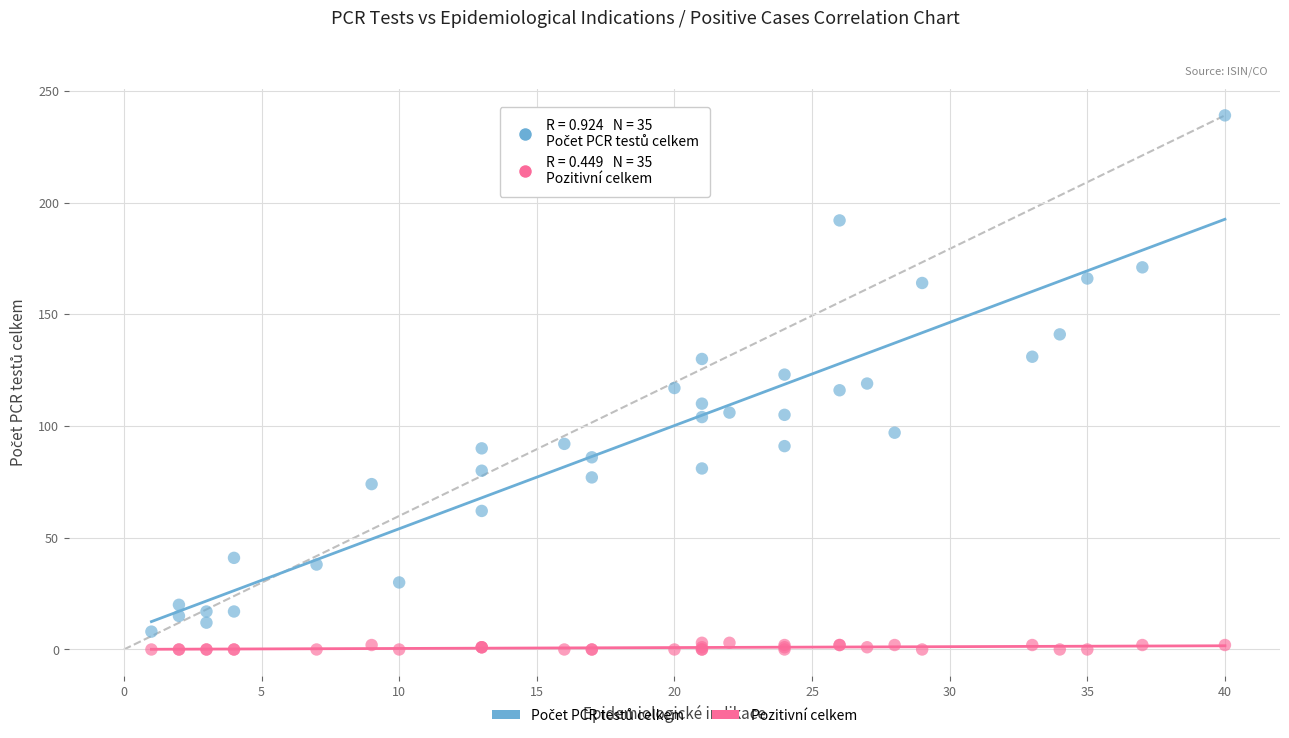

Which series reaches the minimum Y coordinate?

Pozitivní celkem